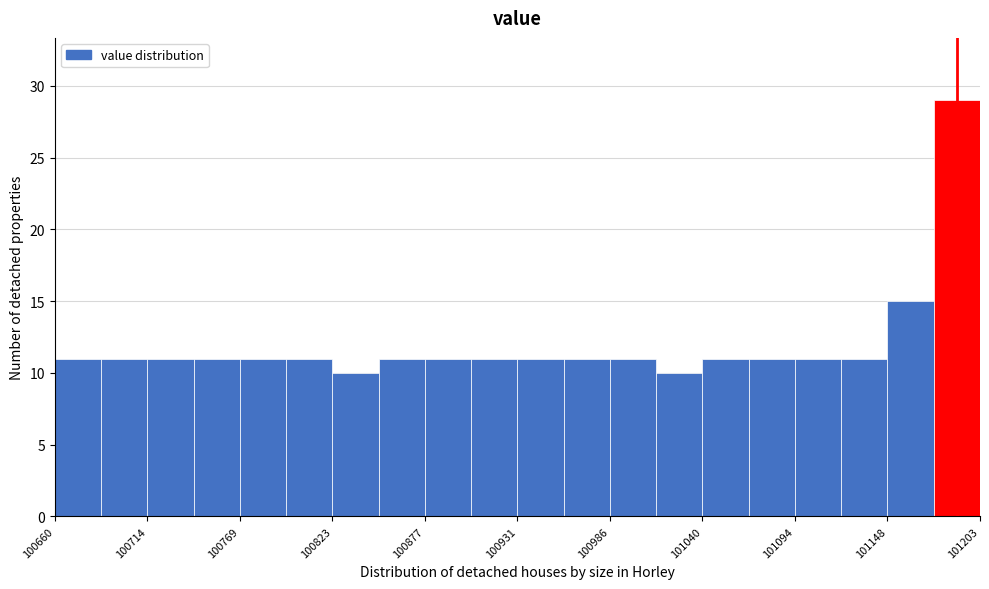

Read against the x-axis, roughly where is the centre of the tallest bar?

101190